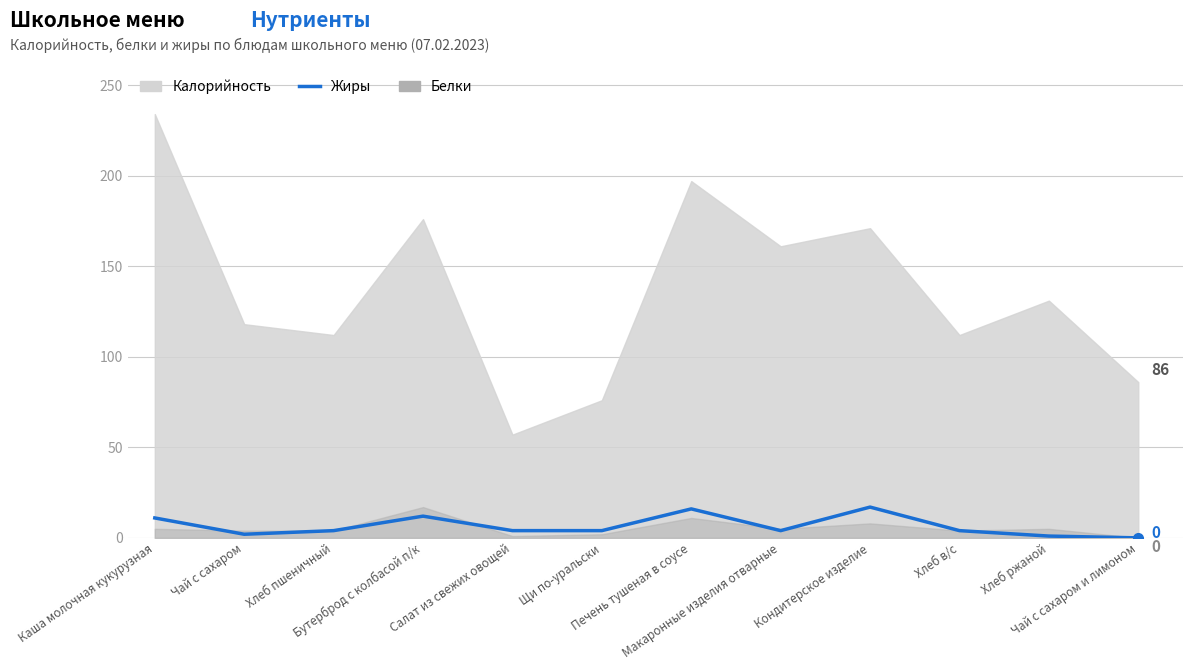

The value at Хлеб пшеничный is 6. True or false?

False